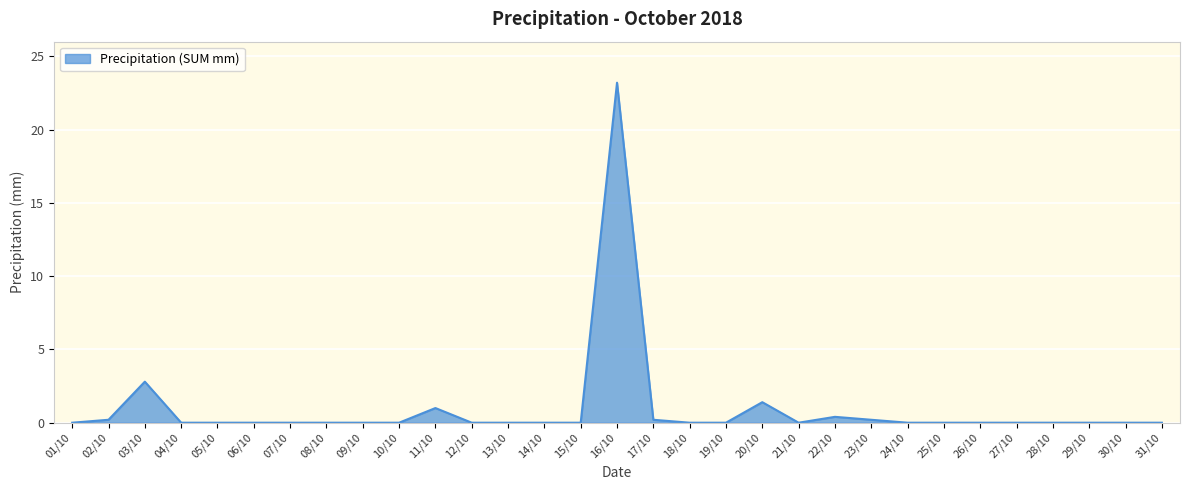

Reading left to right, what are all the values shown in this chart?

01/10=0.0	02/10=0.2	03/10=2.8	04/10=0.0	05/10=0.0	06/10=0.0	07/10=0.0	08/10=0.0	09/10=0.0	10/10=0.0	11/10=1.0	12/10=0.0	13/10=0.0	14/10=0.0	15/10=0.0	16/10=23.2	17/10=0.2	18/10=0.0	19/10=0.0	20/10=1.4	21/10=0.0	22/10=0.4	23/10=0.2	24/10=0.0	25/10=0.0	26/10=0.0	27/10=0.0	28/10=0.0	29/10=0.0	30/10=0.0	31/10=0.0